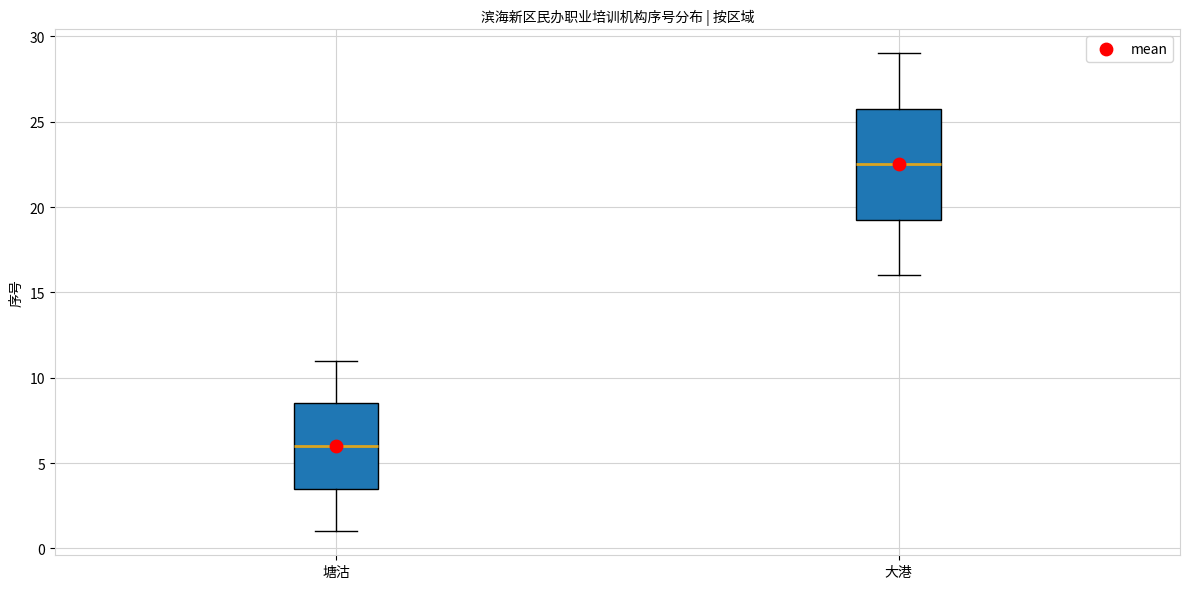

Reading left to right, read every box against the y-axis: the position of its median line, the range the box covers, and the ends of its whiskers. The values are not printed on the chart, so give them approximately, as read against the axis.

塘沽: median 6.0, box 3.5 to 8.5, whiskers 1.0 to 11.0
大港: median 22.5, box 19.5 to 26.0, whiskers 16.0 to 29.0